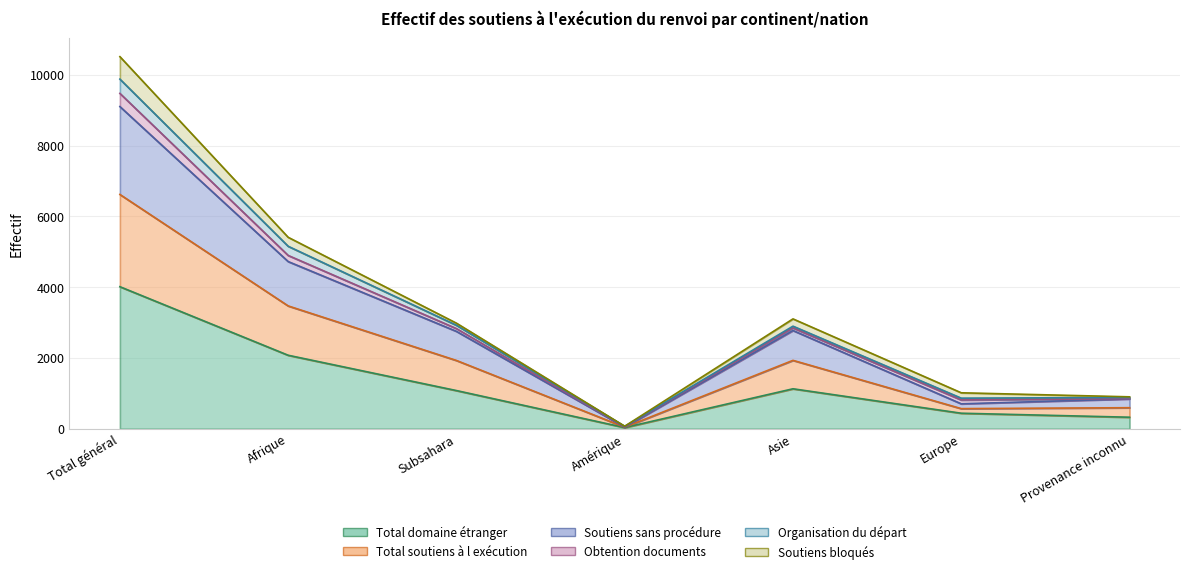

True or false: Total soutiens à l exécution and Soutiens sans procédure intersect in this chart.

False